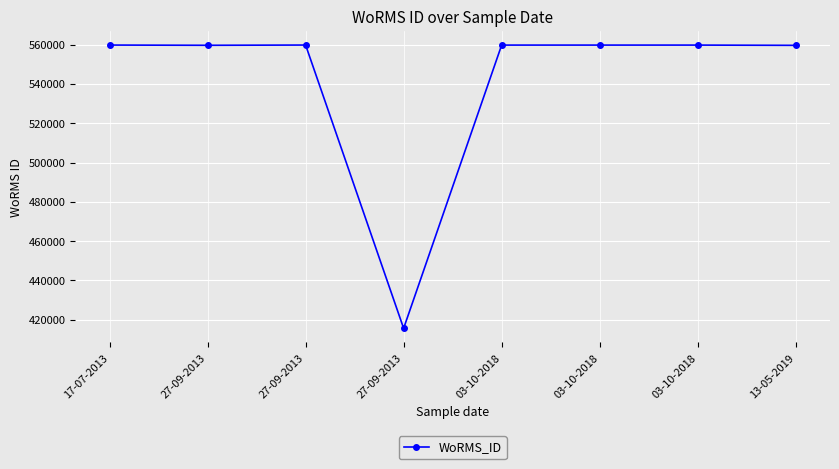

True or false: the data shows 559763 at 27-09-2013.

True